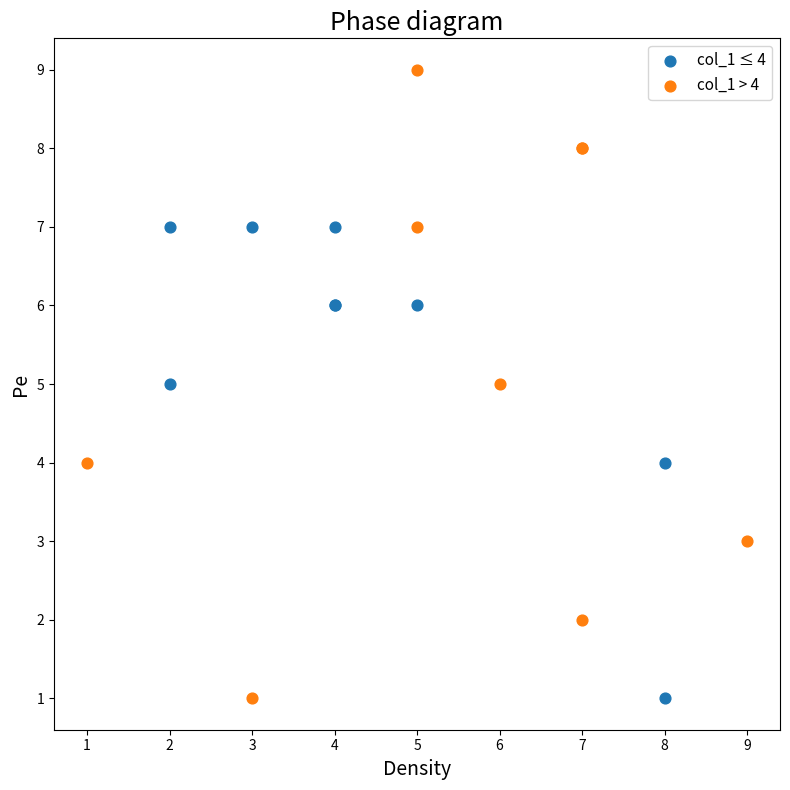

Which series has the widest spread of Y values?

col_1 > 4